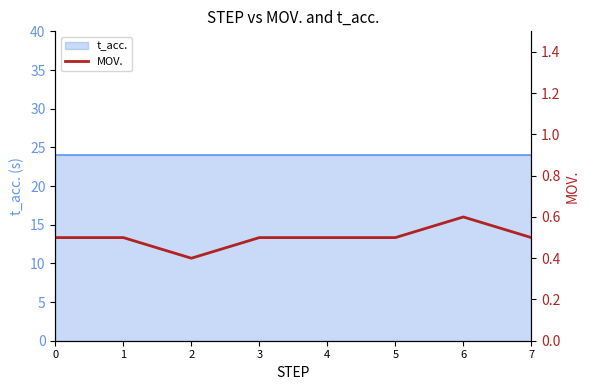

What is the value of the 8th point from the left?

0.5